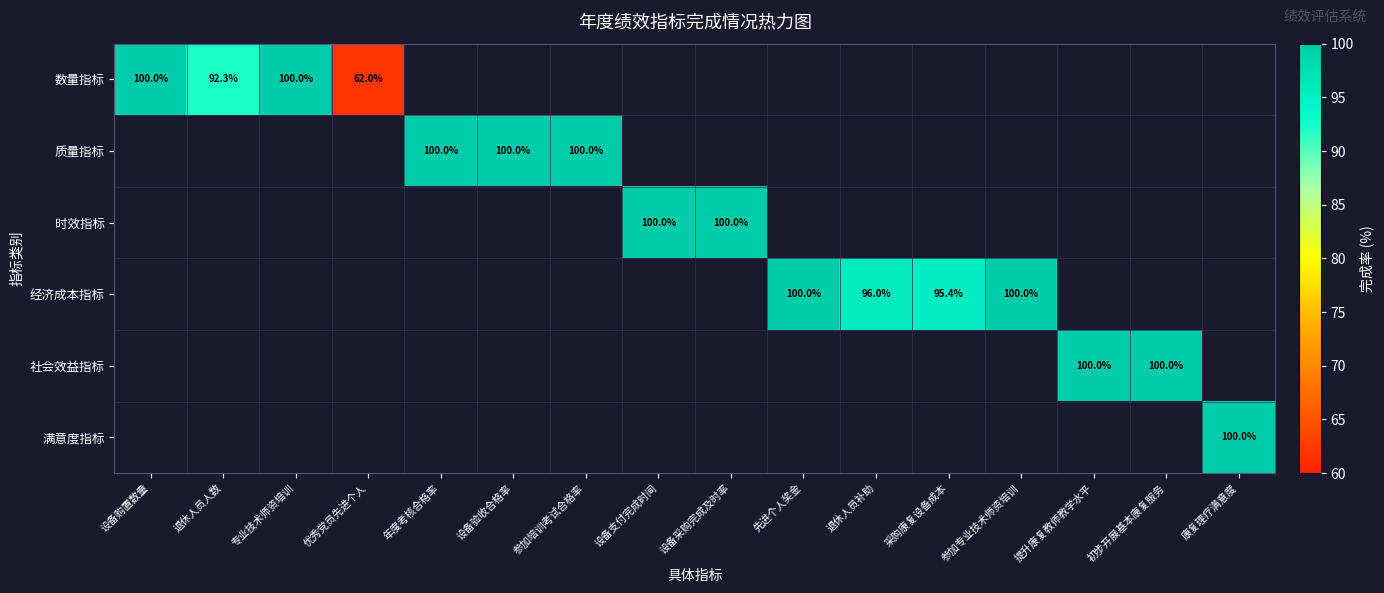

Which series has the largest range (max minus min)?

数量指标